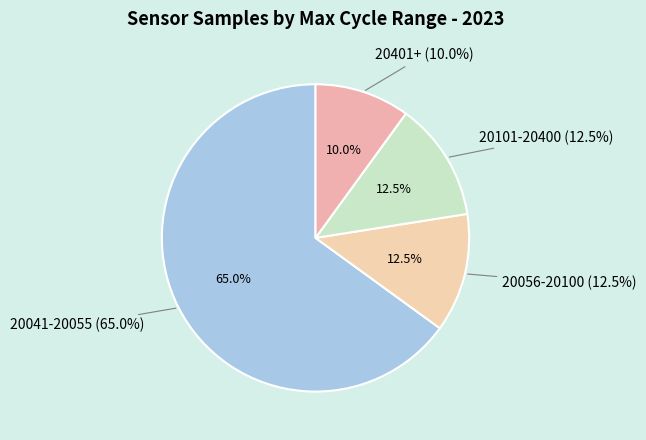

Does 15 account for over 50% of the chart?

No